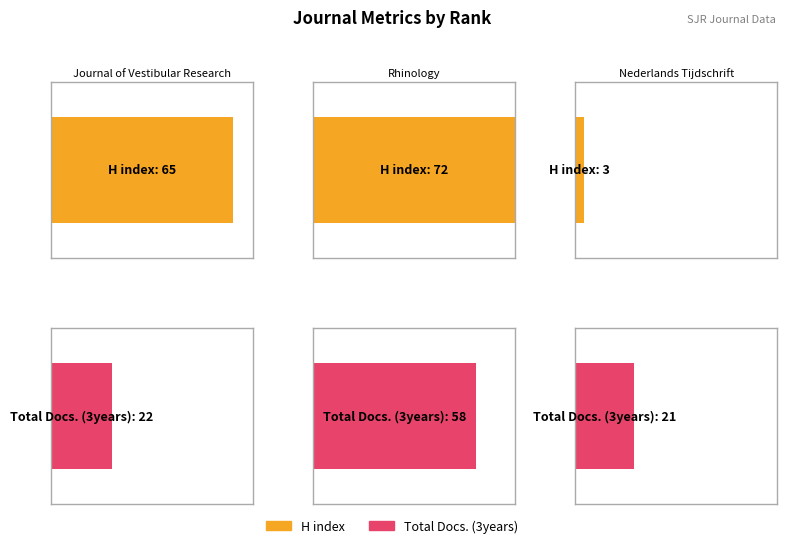

How many data points in H index are less than 65?

1